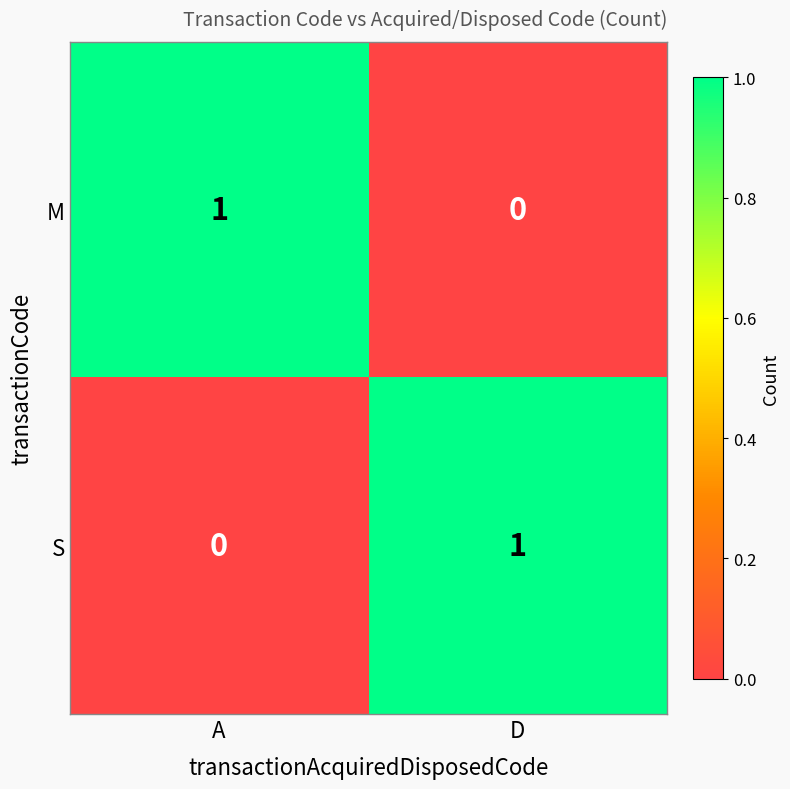

Is the value of M at A greater than the value of S at A?

Yes